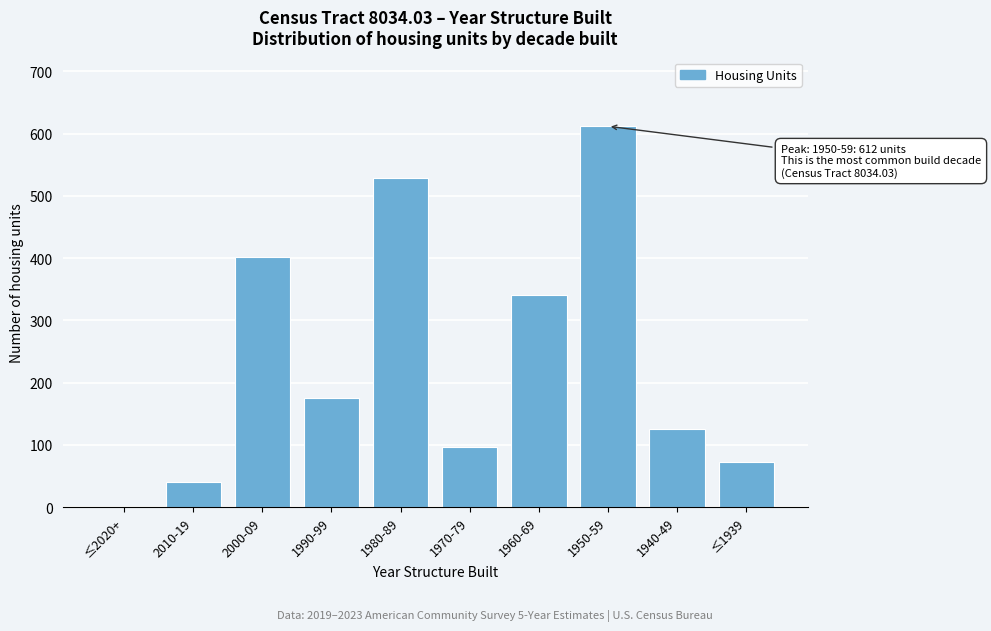

Reading right to left, what are all the values shown in this chart?

≤1939=72	1940-49=125	1950-59=612	1960-69=340	1970-79=97	1980-89=528	1990-99=176	2000-09=402	2010-19=40	≤2020+=0